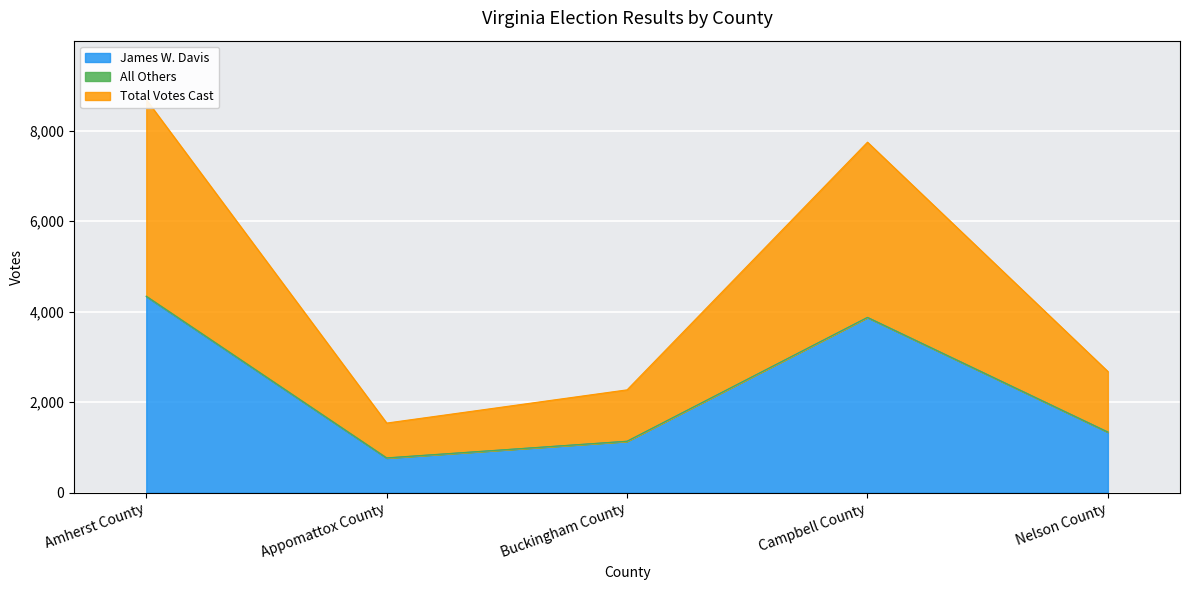

At which label is James W. Davis closest to 2549?

Nelson County